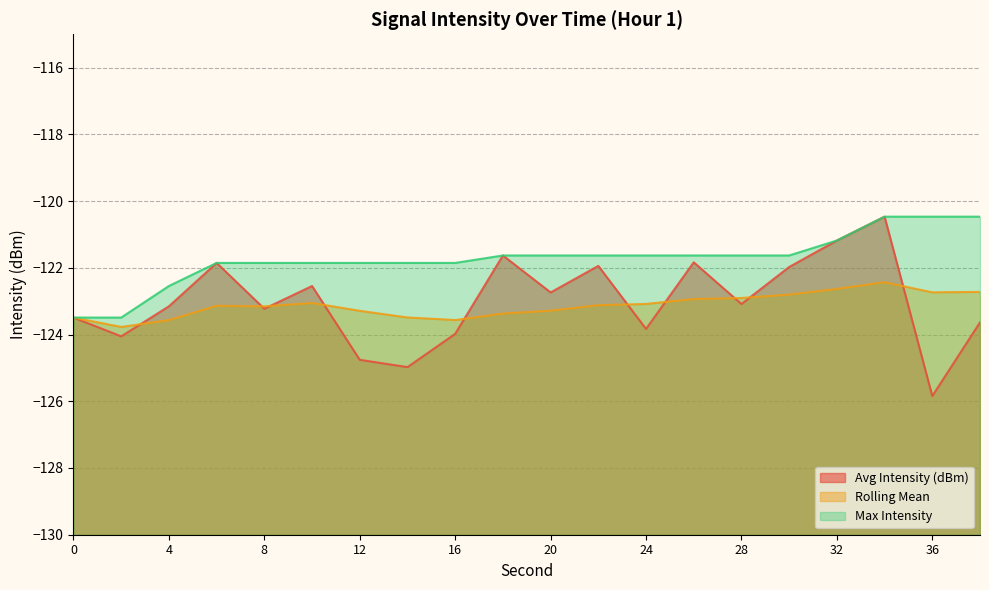

What is the average value of the Rolling Mean series?

-123.1